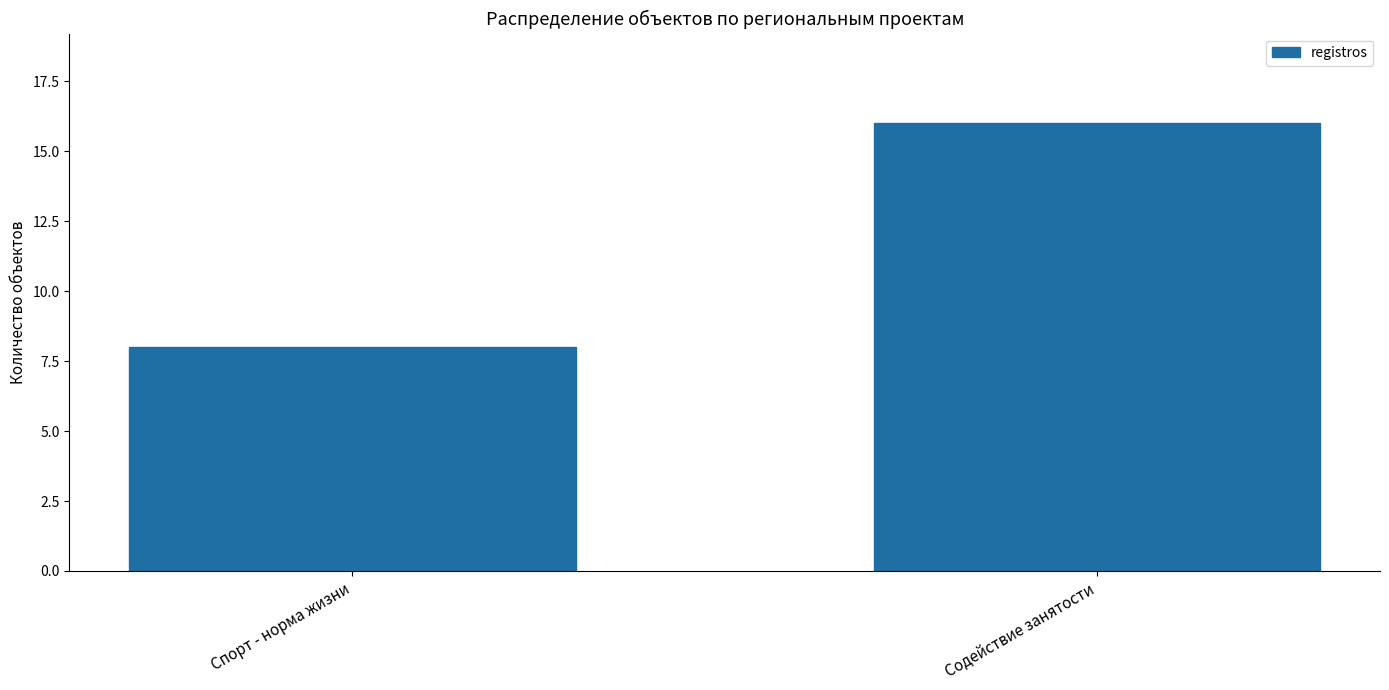

Reading left to right, list all the values displayed in this chart.

8	16